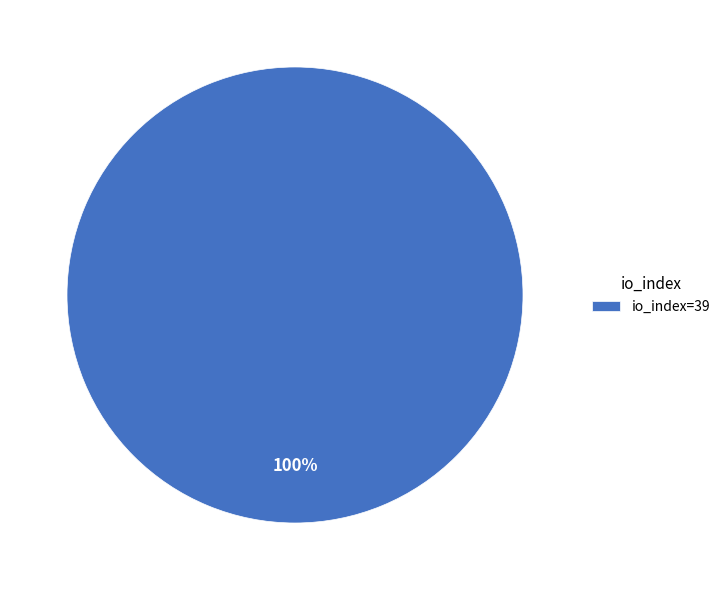

The io_index=39 slice represents 93% of the pie. True or false?

False